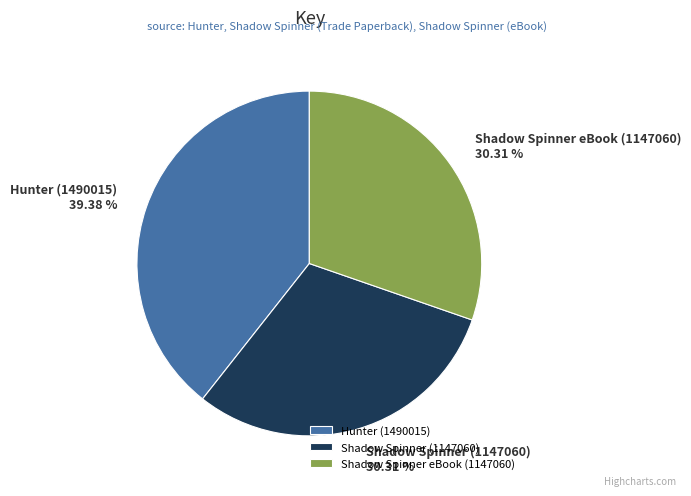

What is the largest slice in the pie chart?

Hunter (1490015)